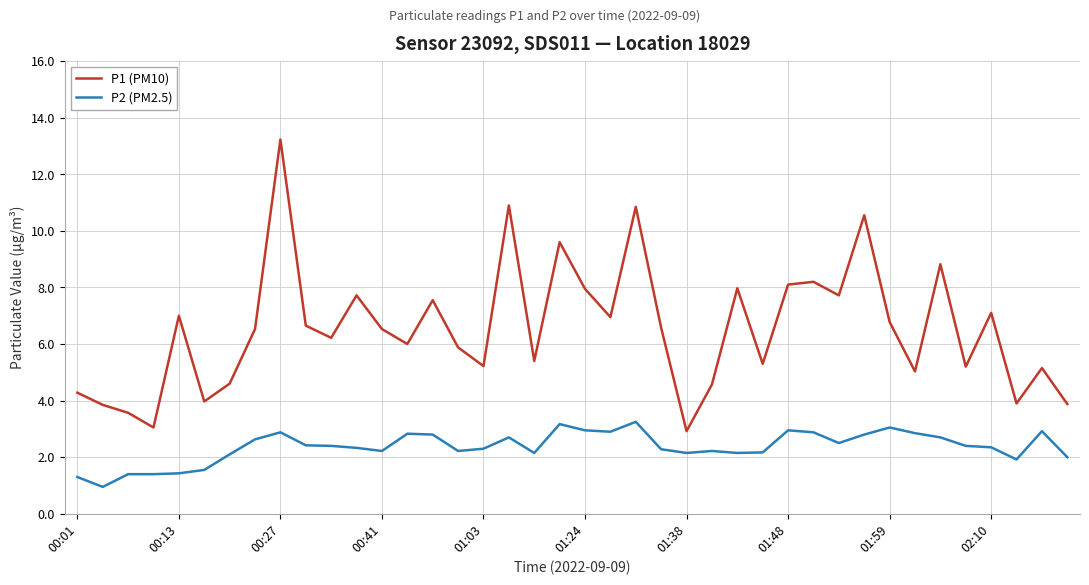

Which series has the largest total across all categories?

P1 (PM10)